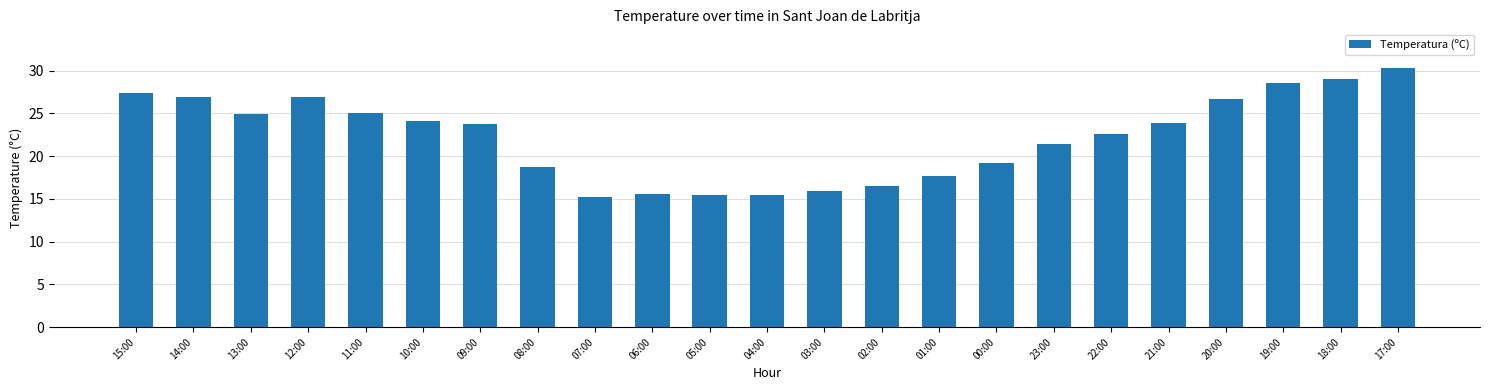

What is the average value?

22.2